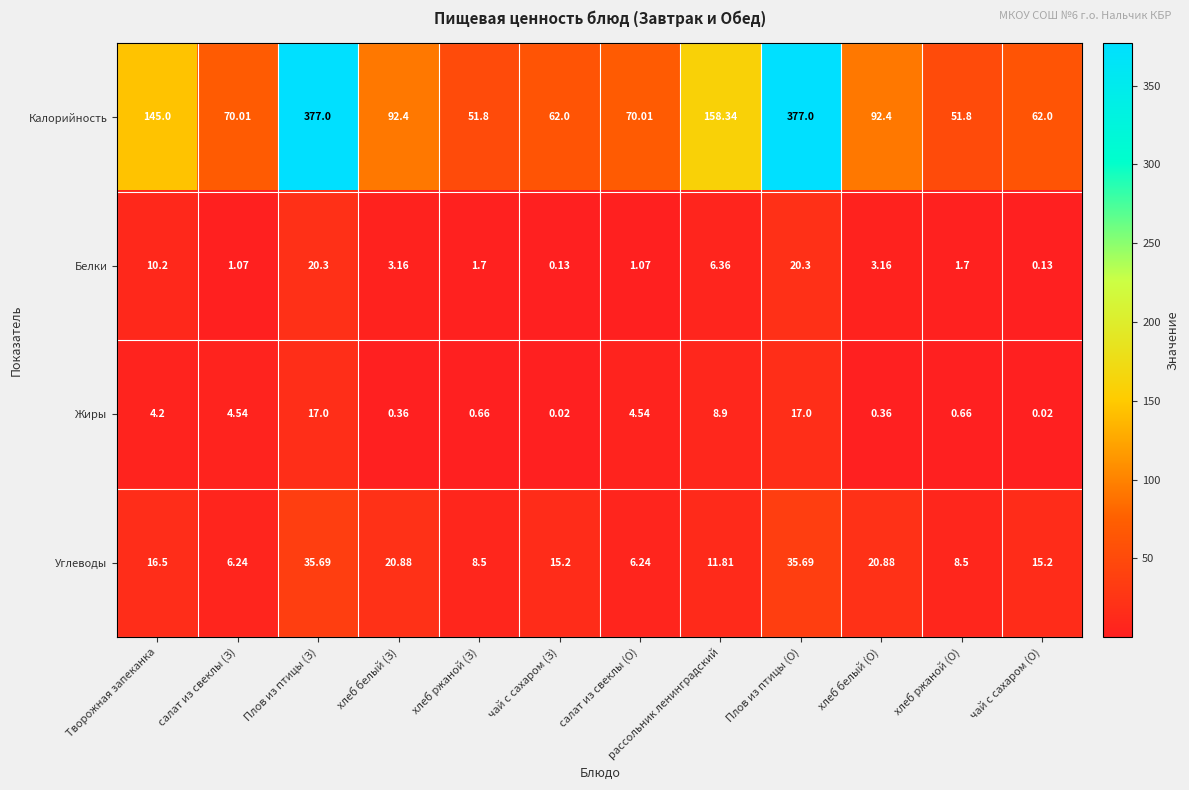

Which series changed the most between Плов из птицы (О) and чай с сахаром (О)?

Калорийность